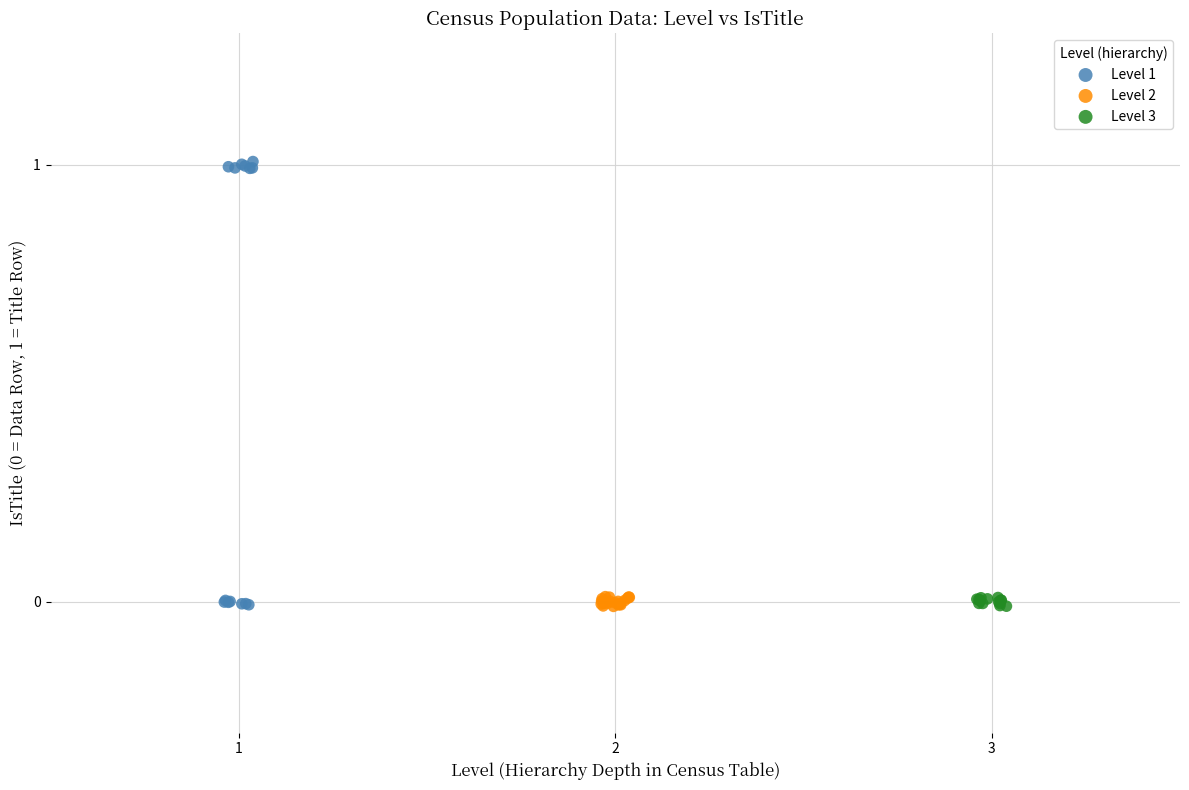

Which series reaches the maximum Y coordinate?

Level 1